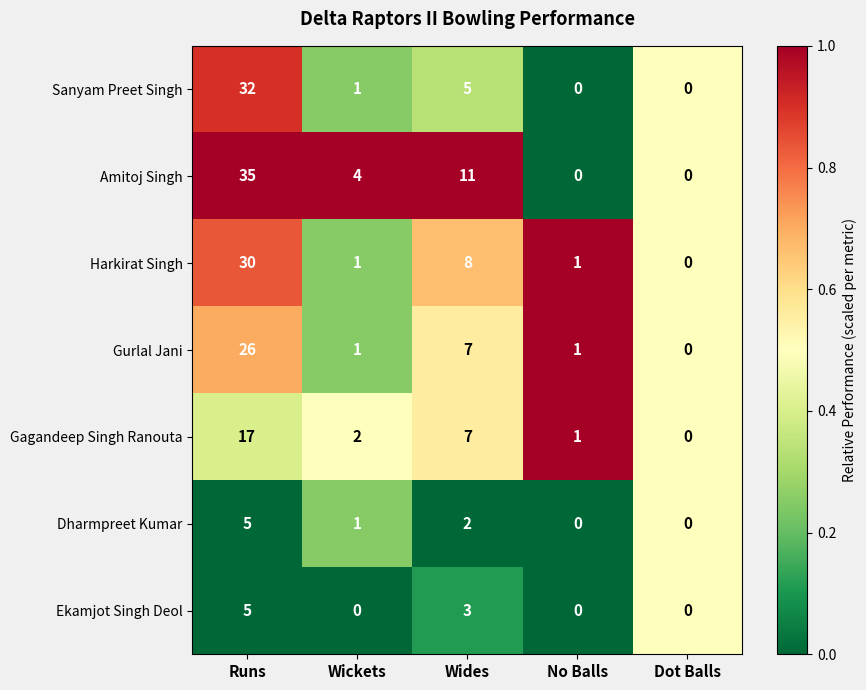

At which label is Dharmpreet Kumar closest to 2?

Wides